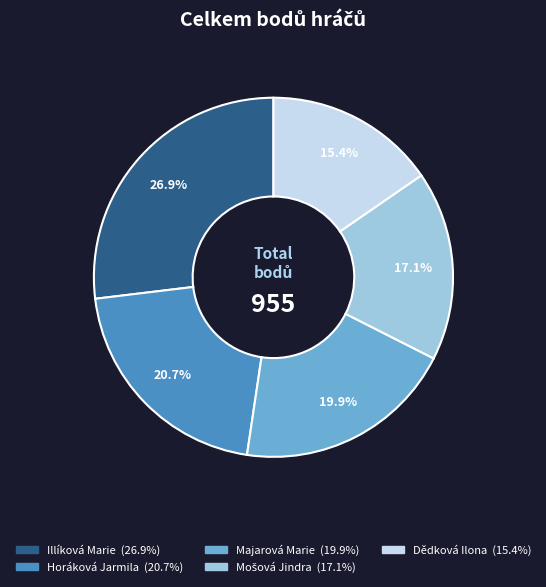

Which slice is the smallest?

Dědková Ilona